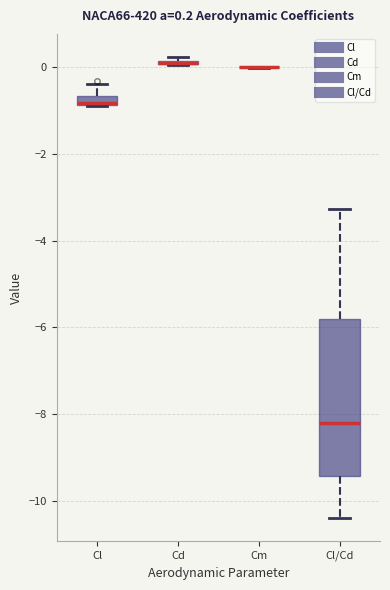

Which box is the tallest, from its lower edge to its upper edge?

Cl/Cd